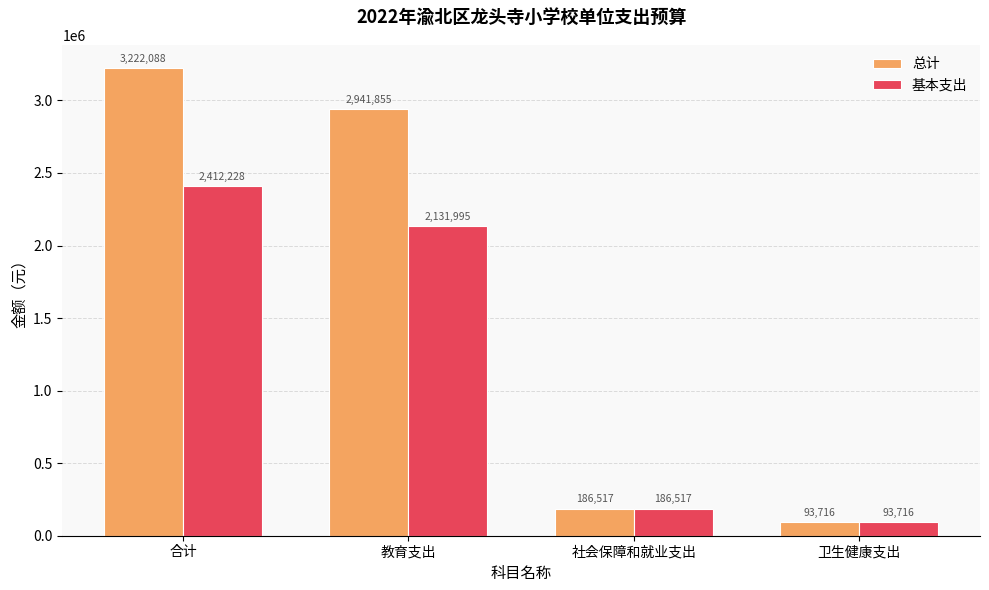

At which label does 总计 first exceed 2941855?

合计